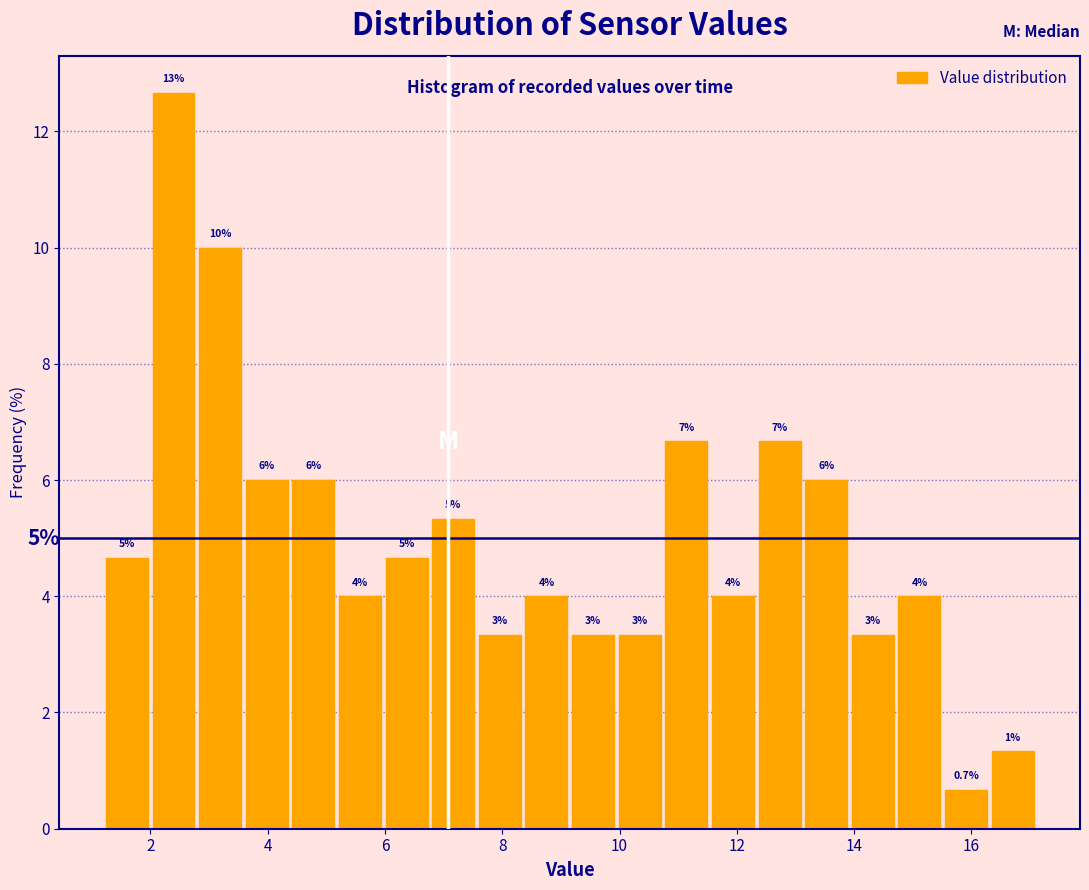

Read against the x-axis, roughly where is the centre of the tallest bar?

2.4